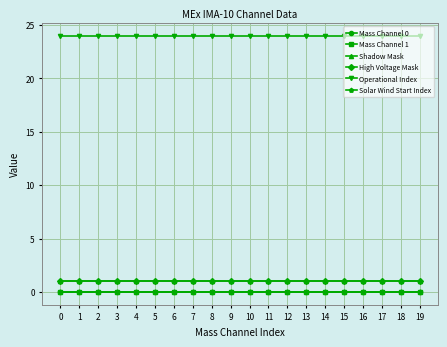

Is this an area chart (filled region under the line)?

No